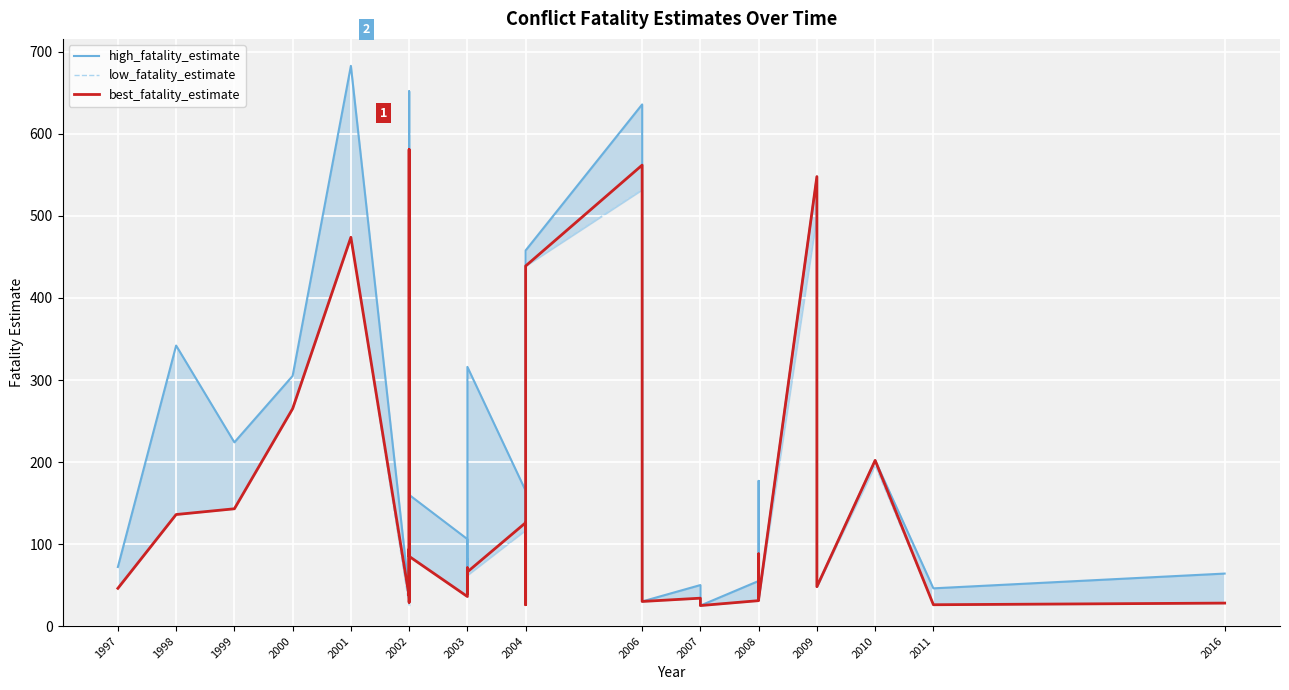

Where is best_fatality_estimate nearest to the value 303?

2000